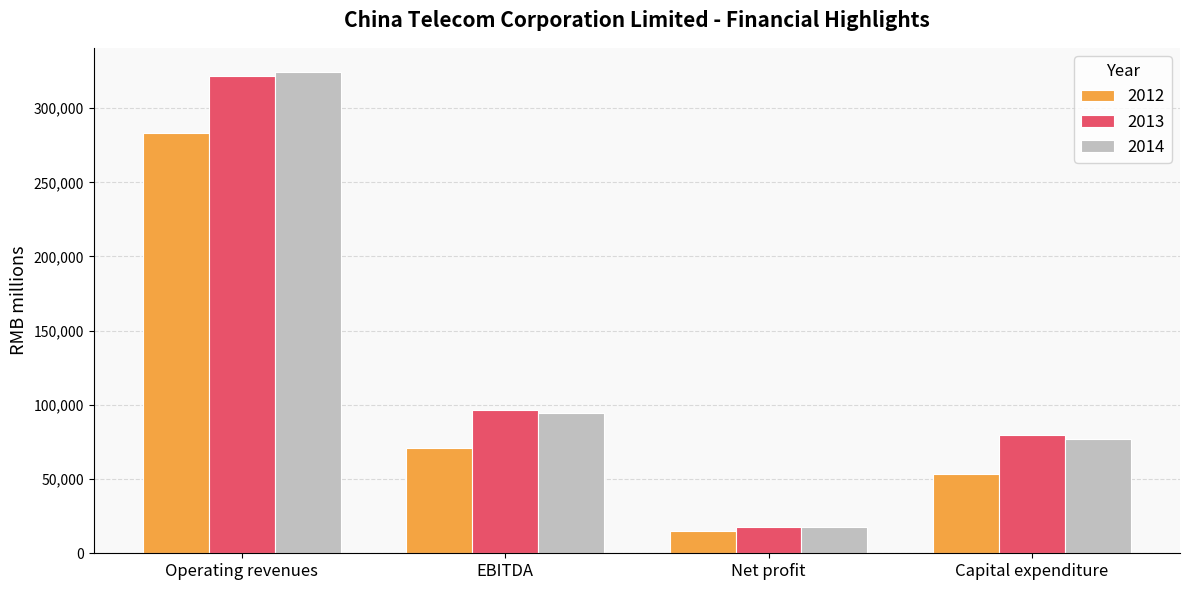

Reading left to right, what are all the values shown in this chart?

2012: 283176	70874	14949	53748
2013: 321584	96551	17545	79992
2014: 324394	94853	17680	76889